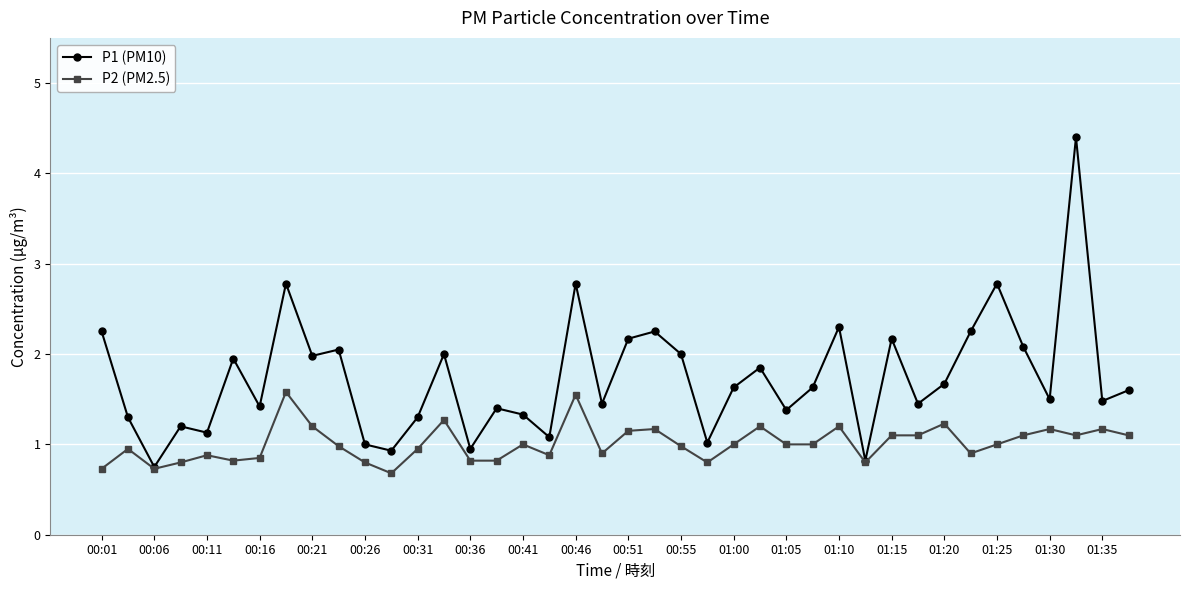

In P1 (PM10), how many points are lower than both neighbors (excluding endpoints)?

14